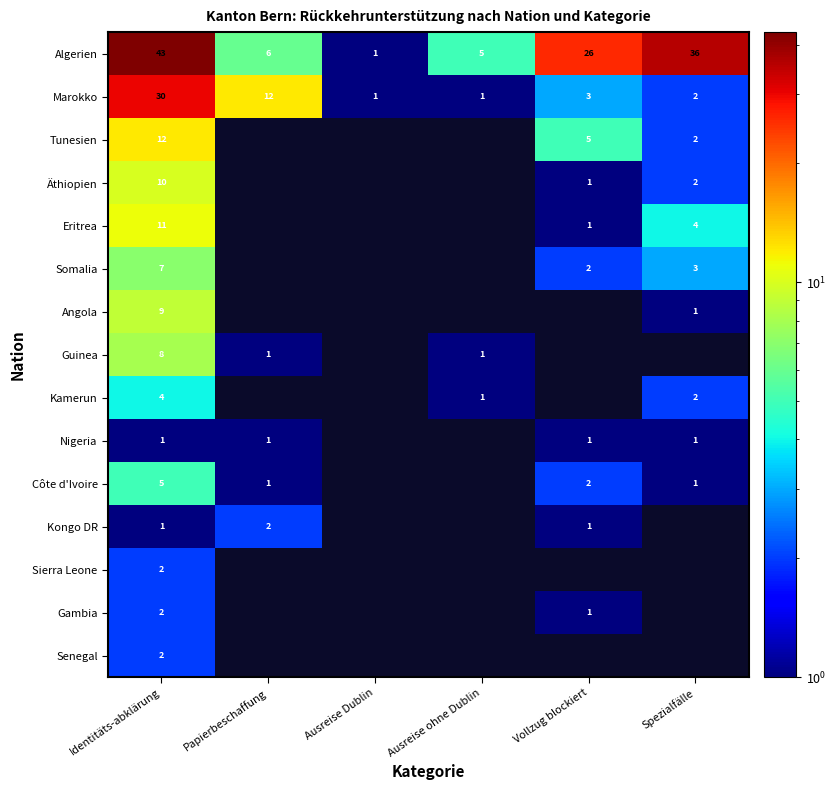

What is the difference between the highest and lowest values at Identitäts-abklärung?

42.0